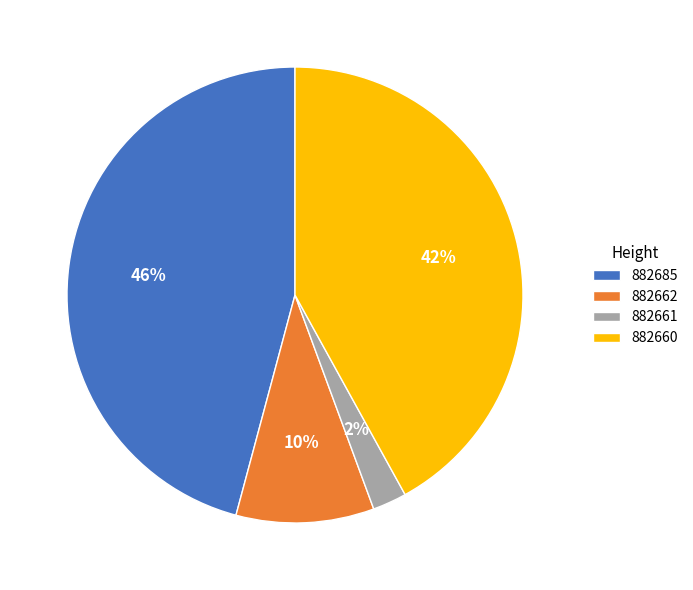

How many segments does this pie chart have?

4